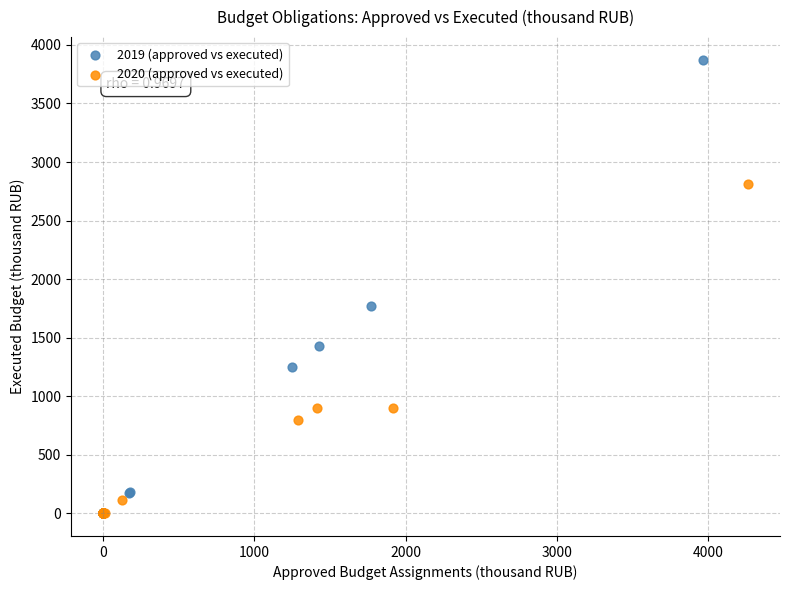

Which series contains the highest Y value?

2019 (approved vs executed)